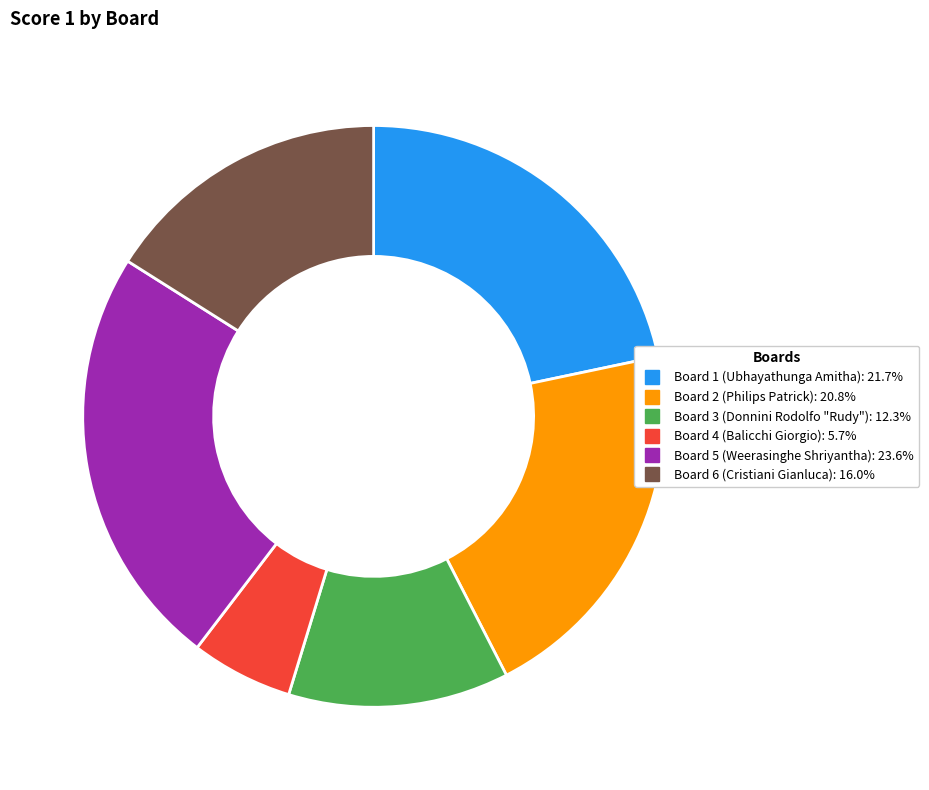

Is there any slice that represents more than half of the pie?

No